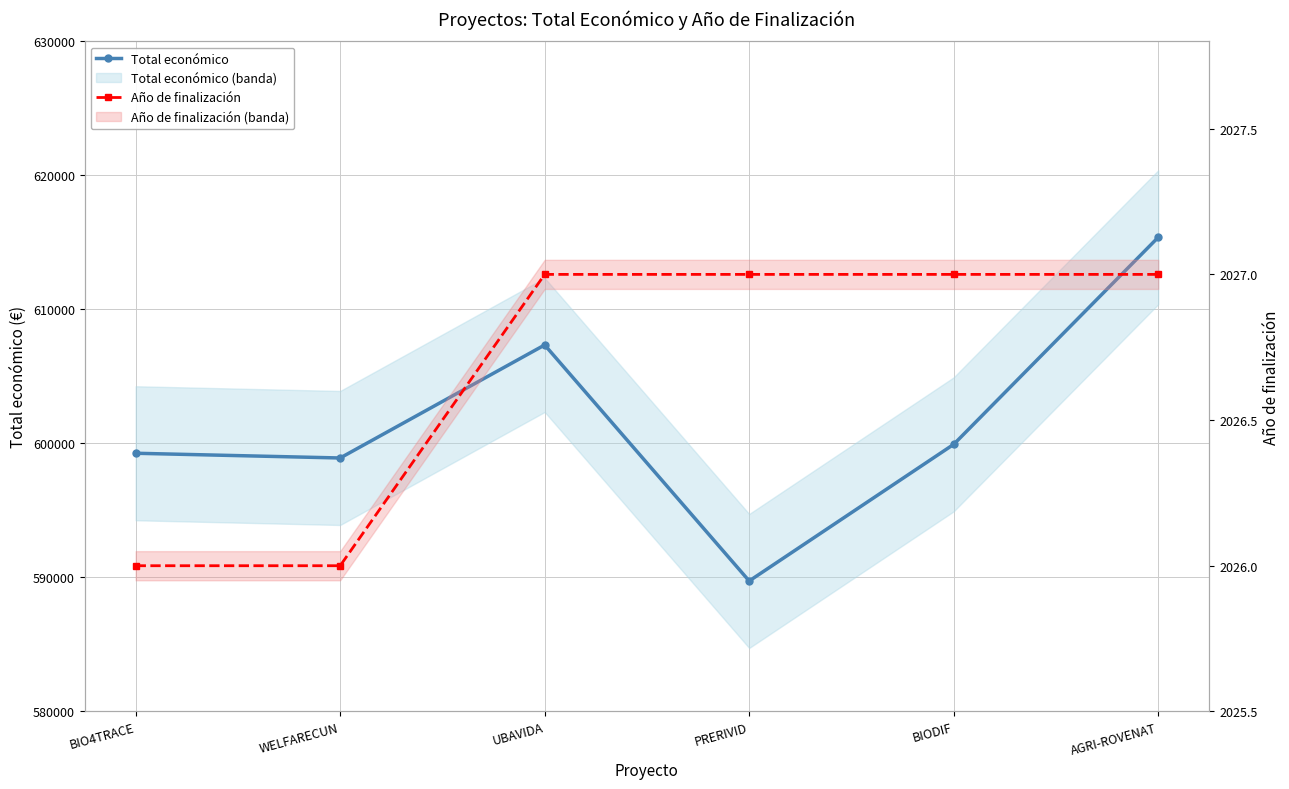

Rank the series by their maximum value, from lowest to highest.

Año de finalización, Total económico